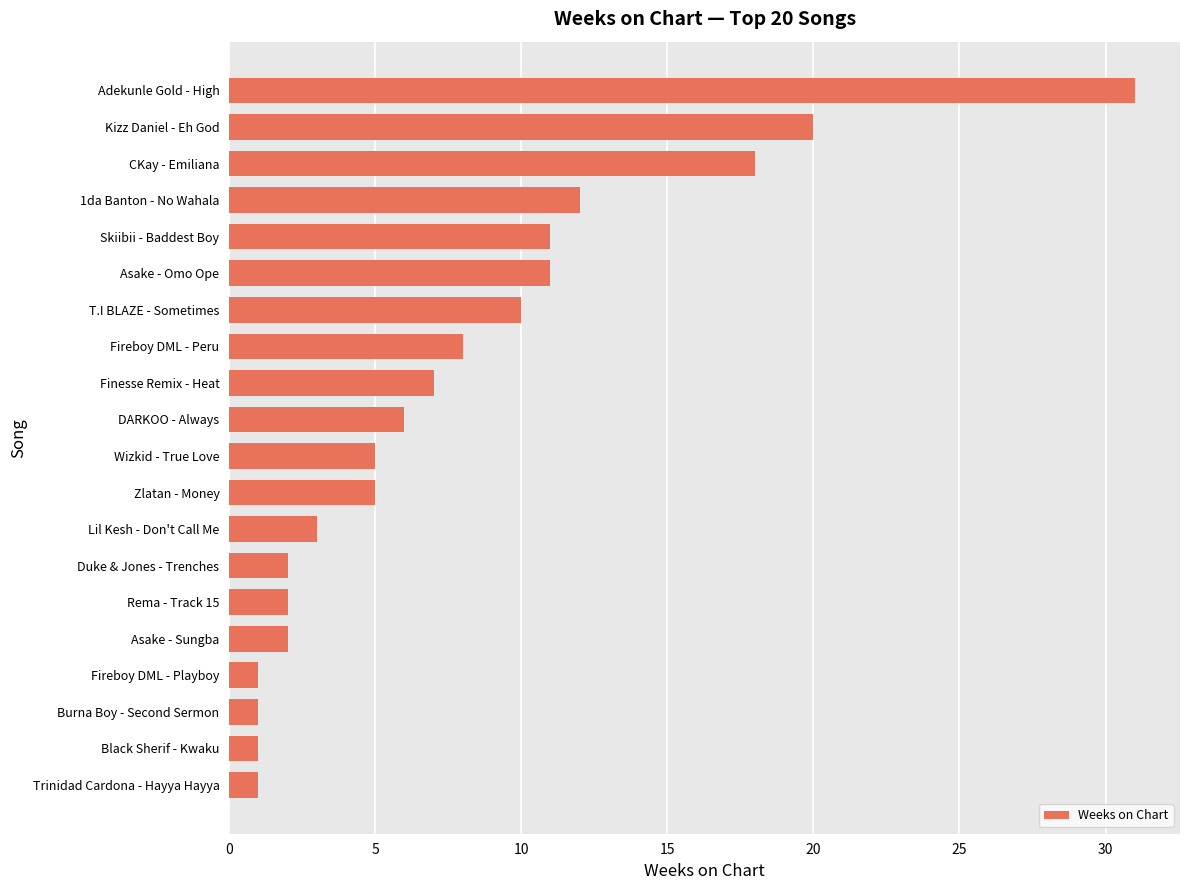

What is the ratio of the value at Lil Kesh - Don't Call Me to the value at Fireboy DML - Peru?

0.4